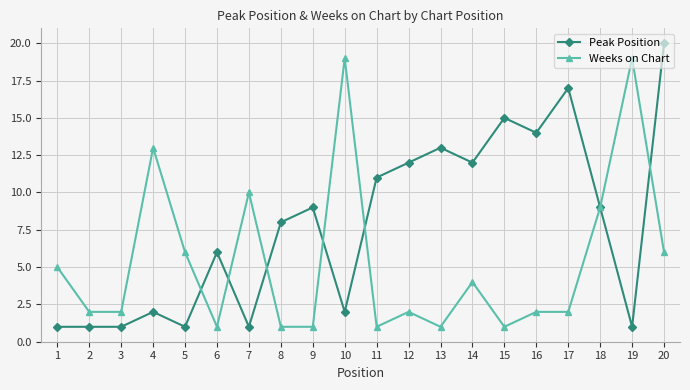

True or false: Weeks on Chart has a value of 2 at 2.

True